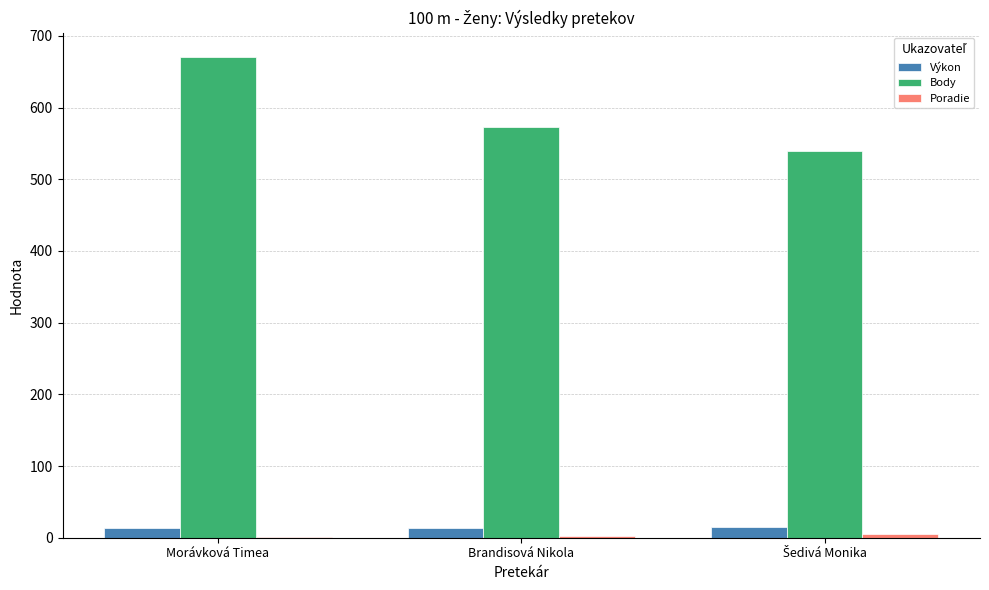

At which category is the sum across all series the highest?

Morávková Timea